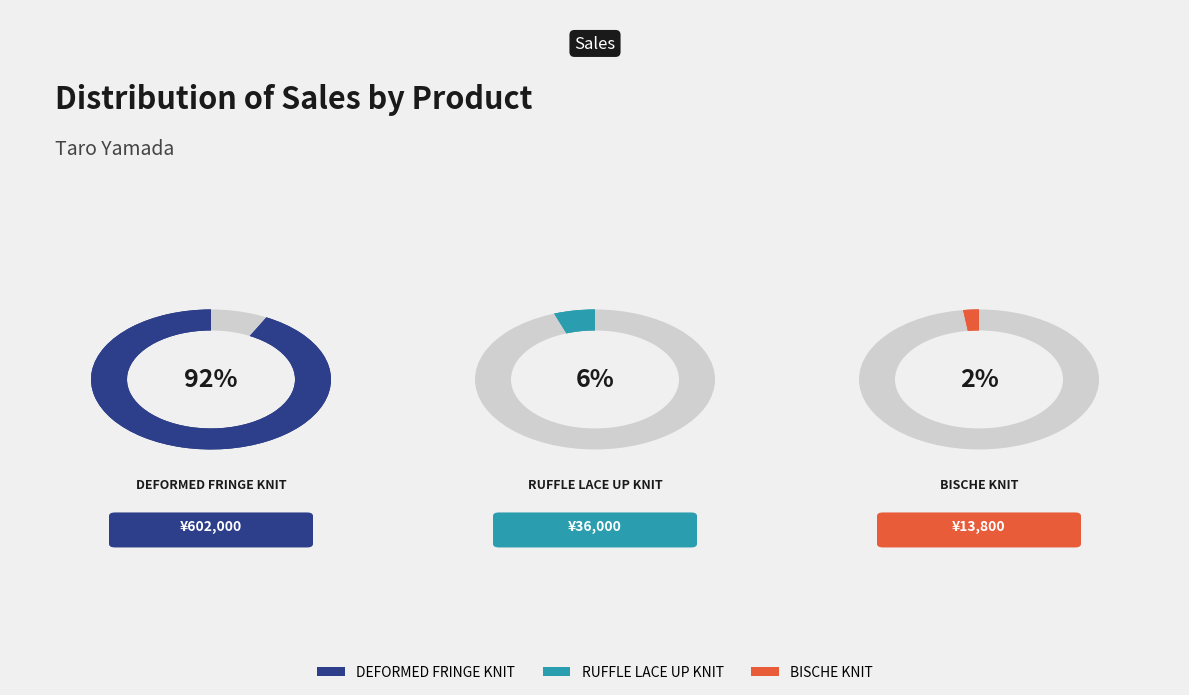

To the nearest percent, what is the difference between the largest and smallest slice percentages?

90%